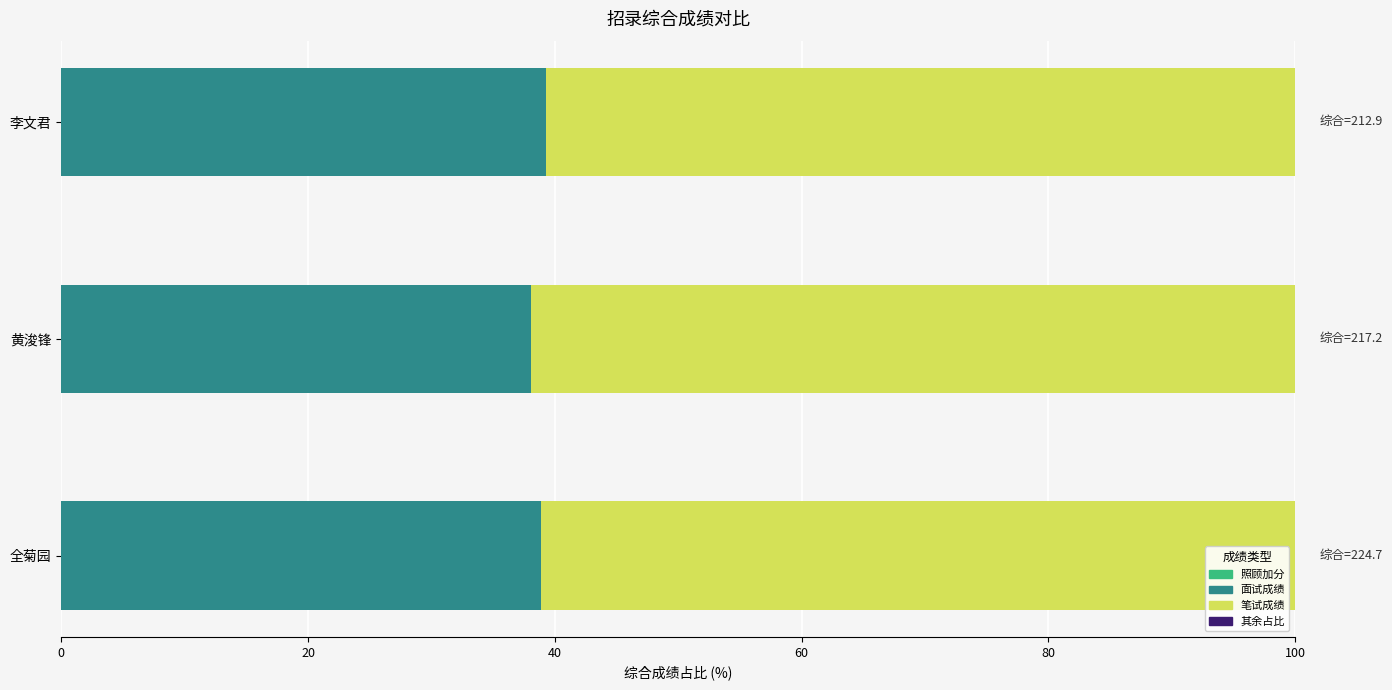

What is the average value of the 面试成绩 series?

38.7